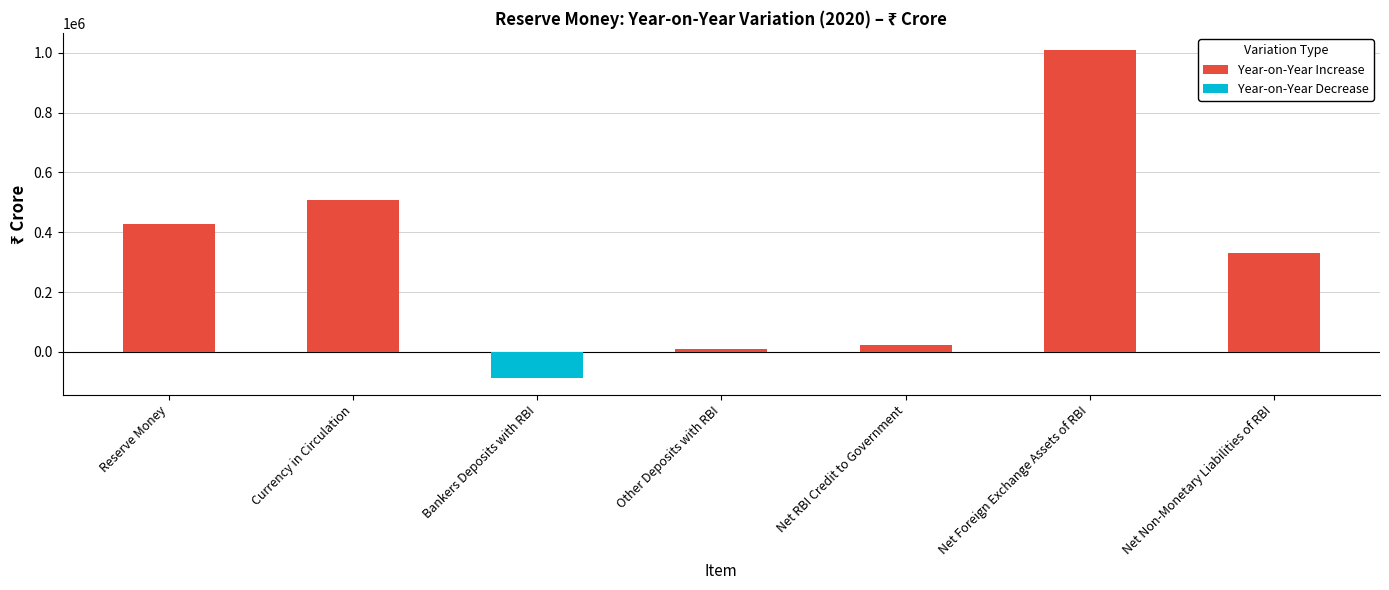

The value of Year-on-Year Decrease at Bankers Deposits with RBI is -116801. True or false?

False